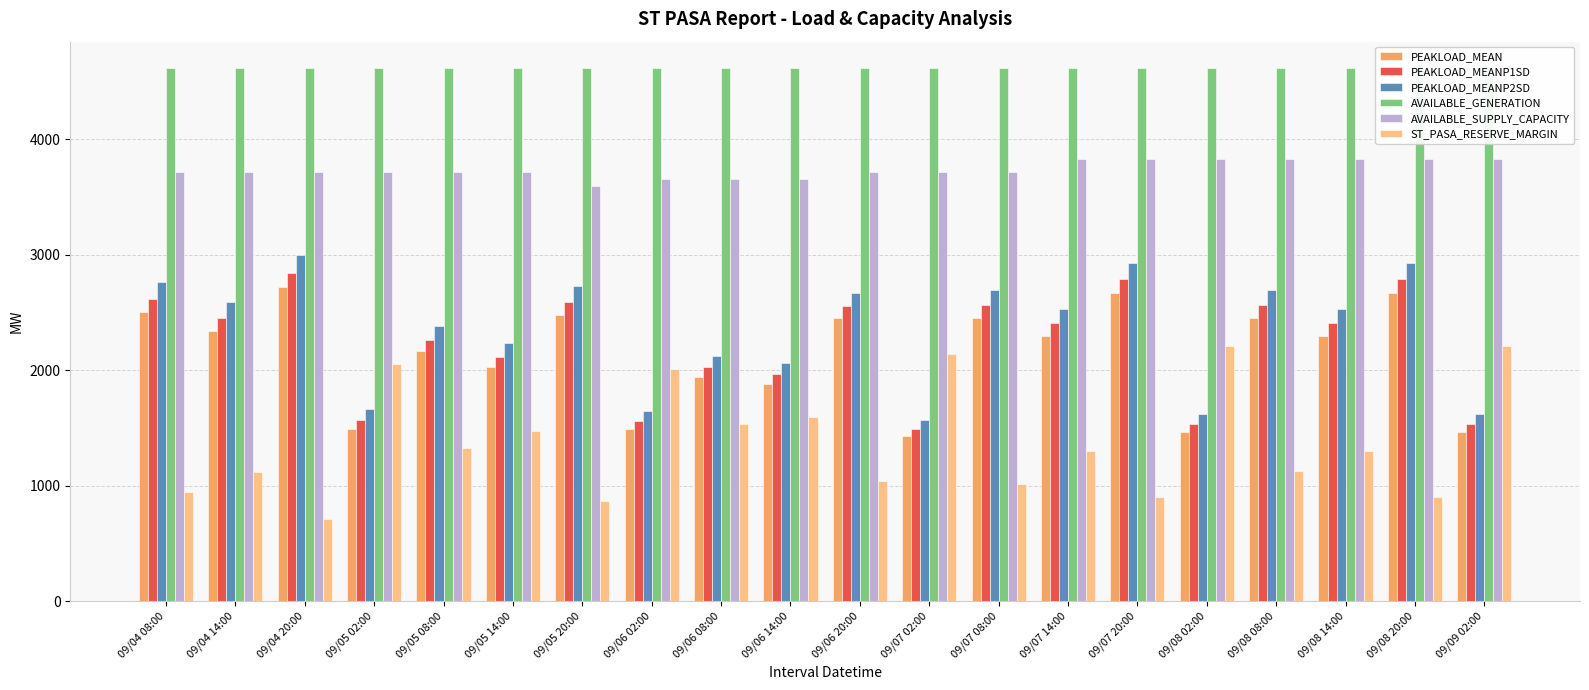

Which has a higher value, 09/07 02:00 or 09/05 20:00?

09/05 20:00